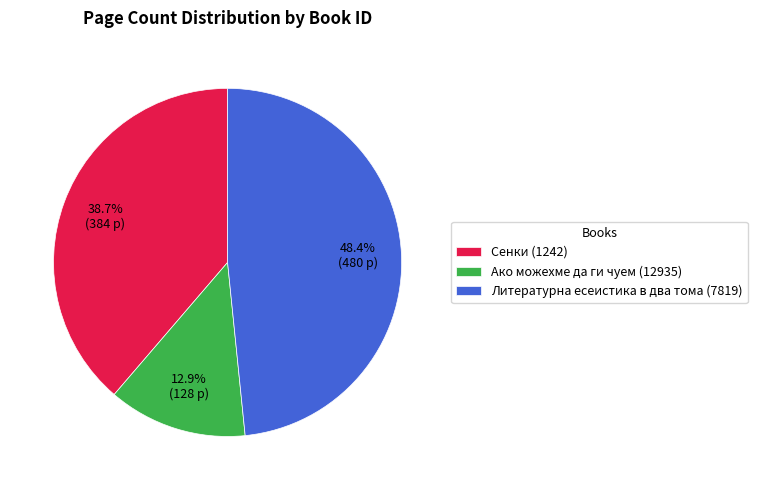

How many slices are in this pie chart?

3